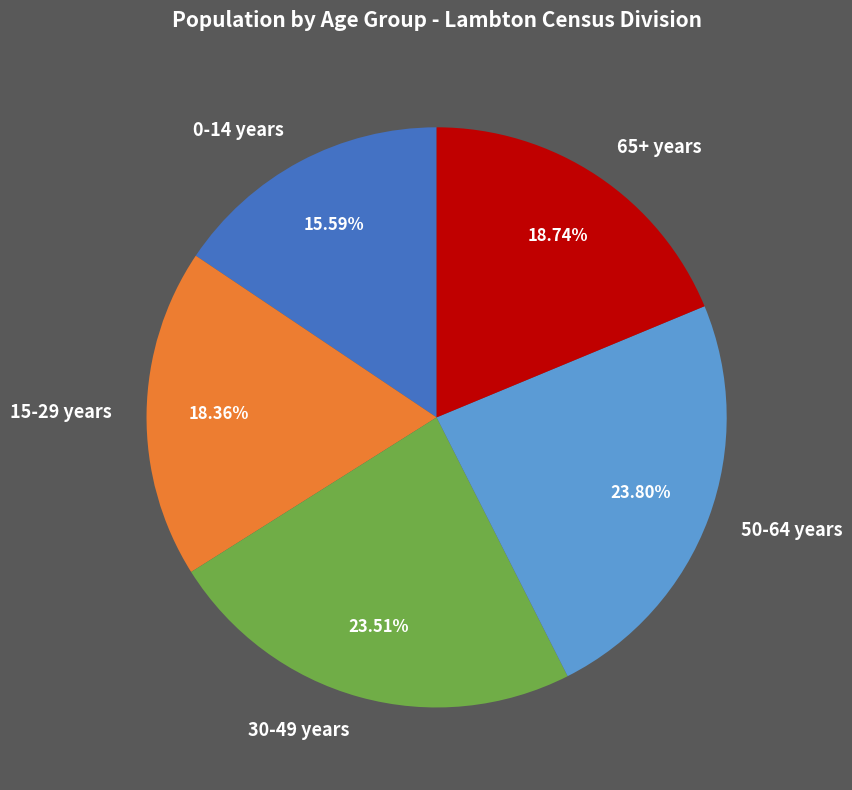

Does 15-29 years account for over 50% of the chart?

No